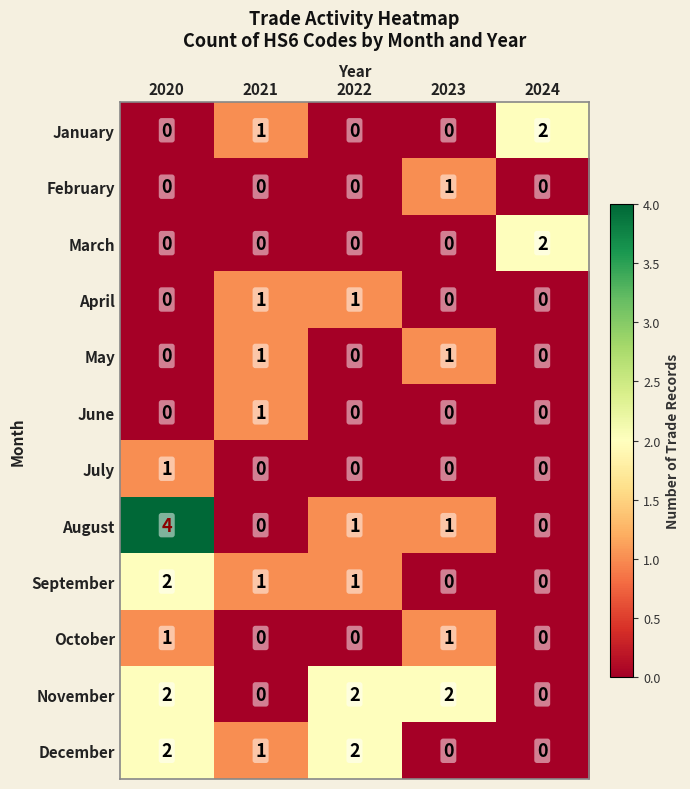

What is the difference between the highest and lowest values at 2022?

2